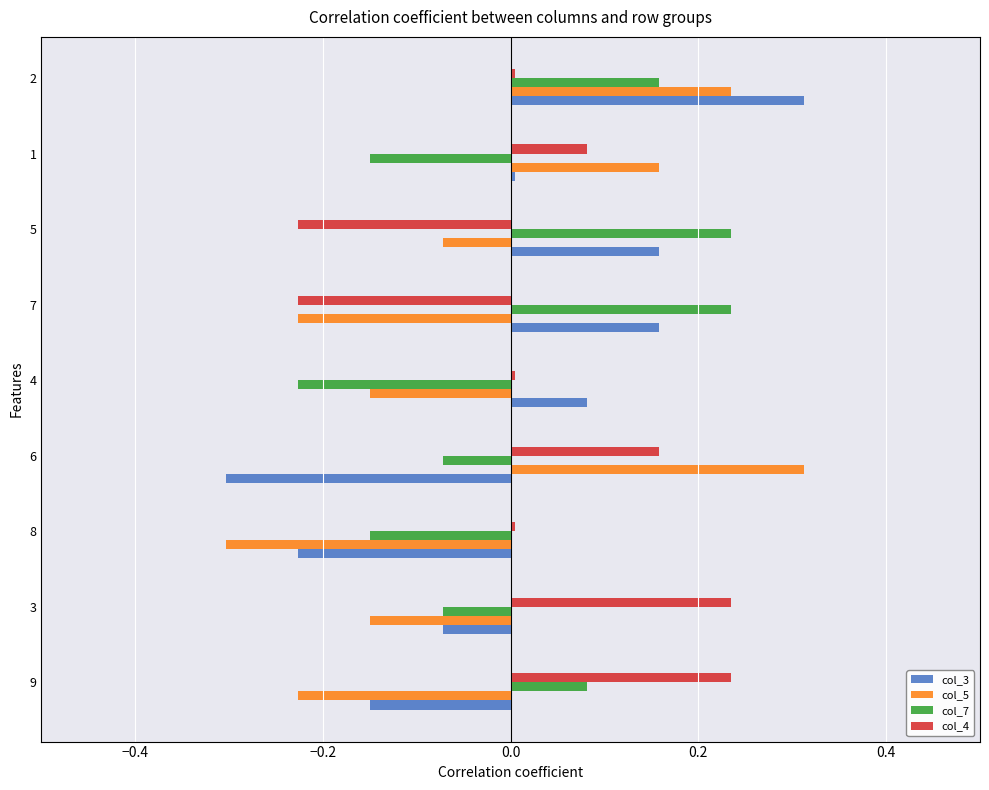

Rank the series at 9 from highest to lowest value.

col_4, col_7, col_3, col_5